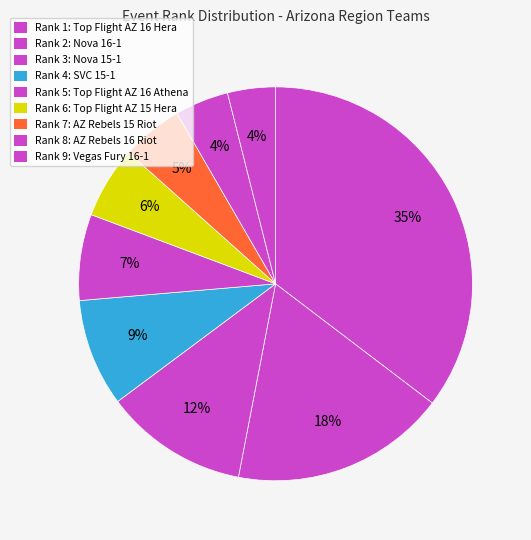

How many segments does this pie chart have?

9